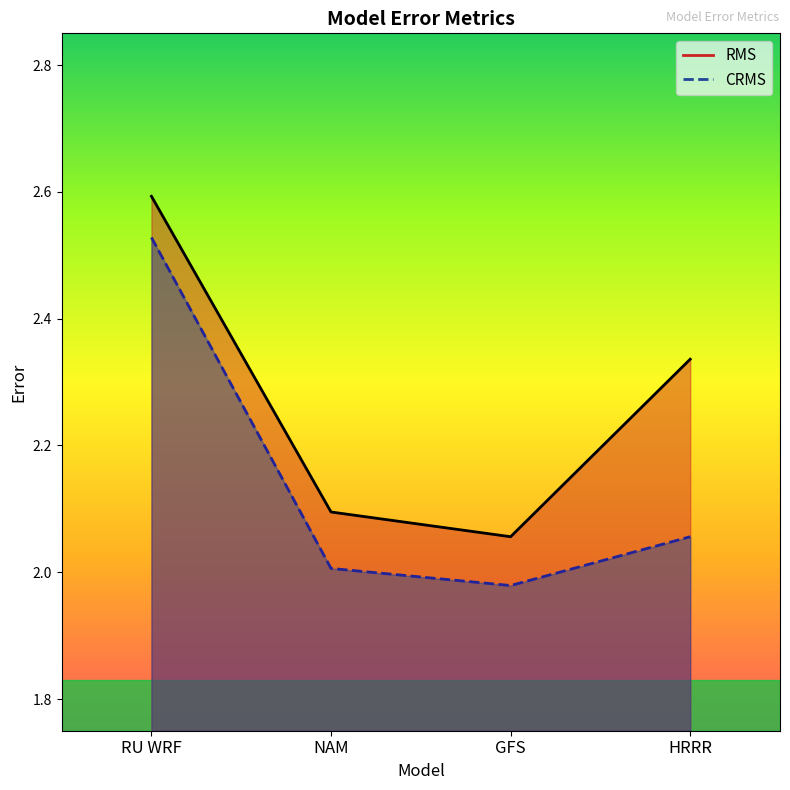

True or false: CRMS and RMS cross at least once.

False